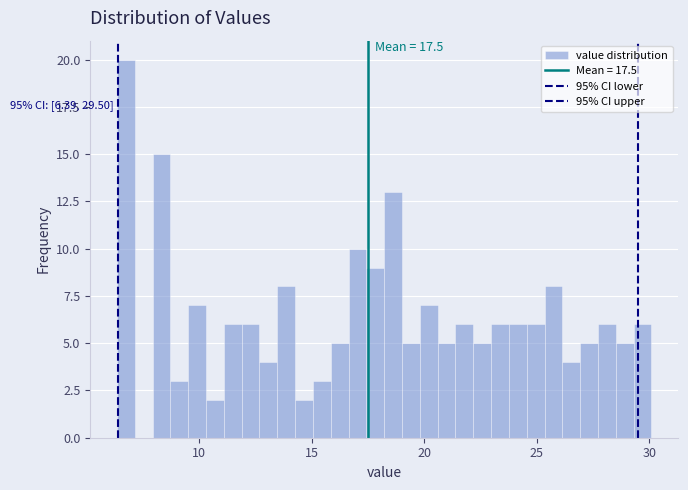

Read against the x-axis, roughly where is the centre of the tallest bar?

6.5